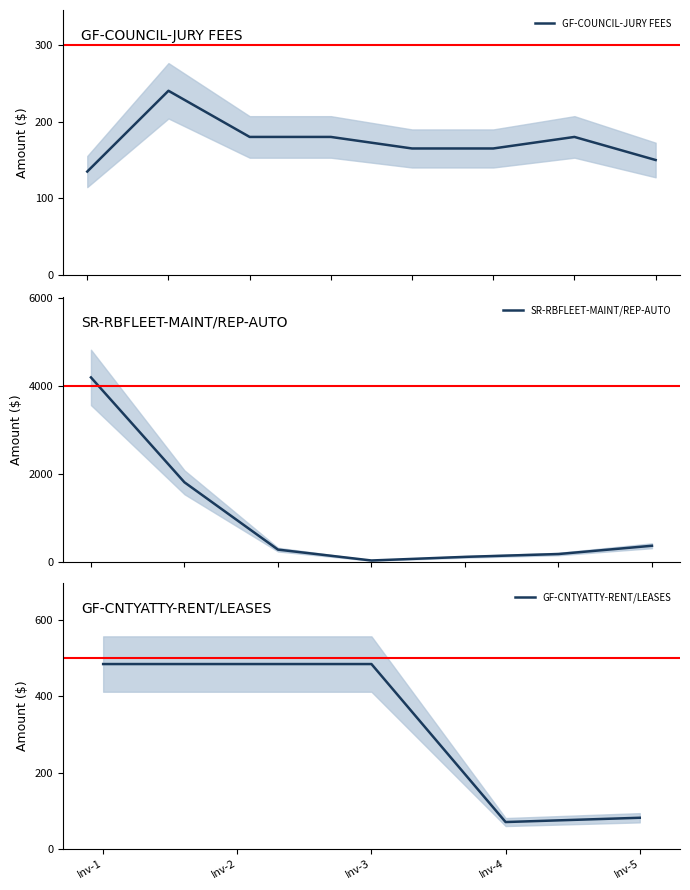

The value of GF-CNTYATTY-RENT/LEASES at Inv-5 is 54.6. True or false?

False